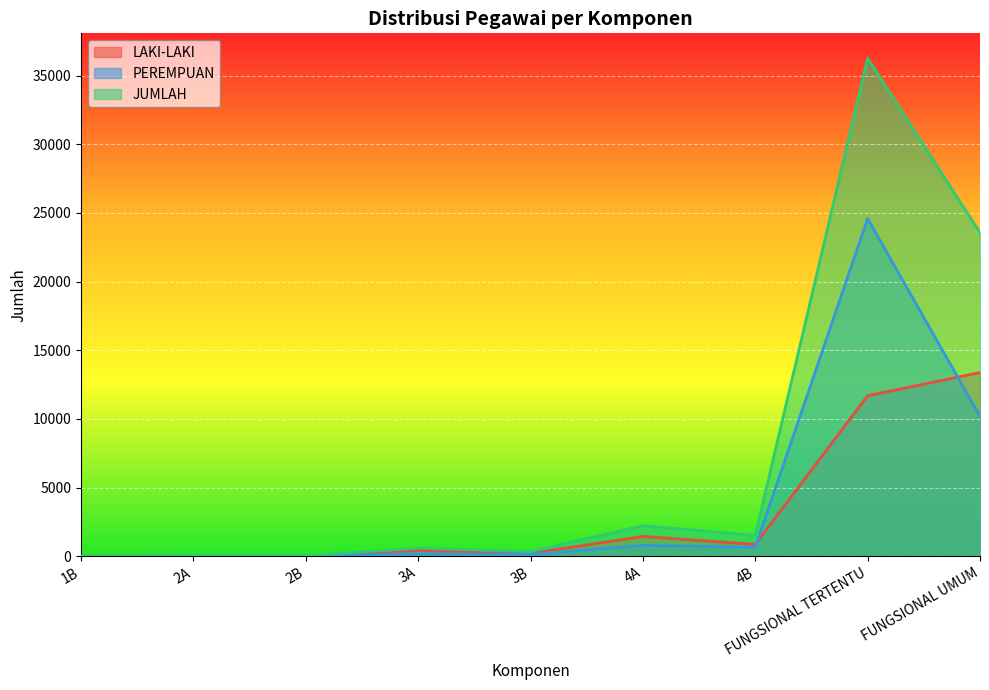

What position from the left is 4B?

7